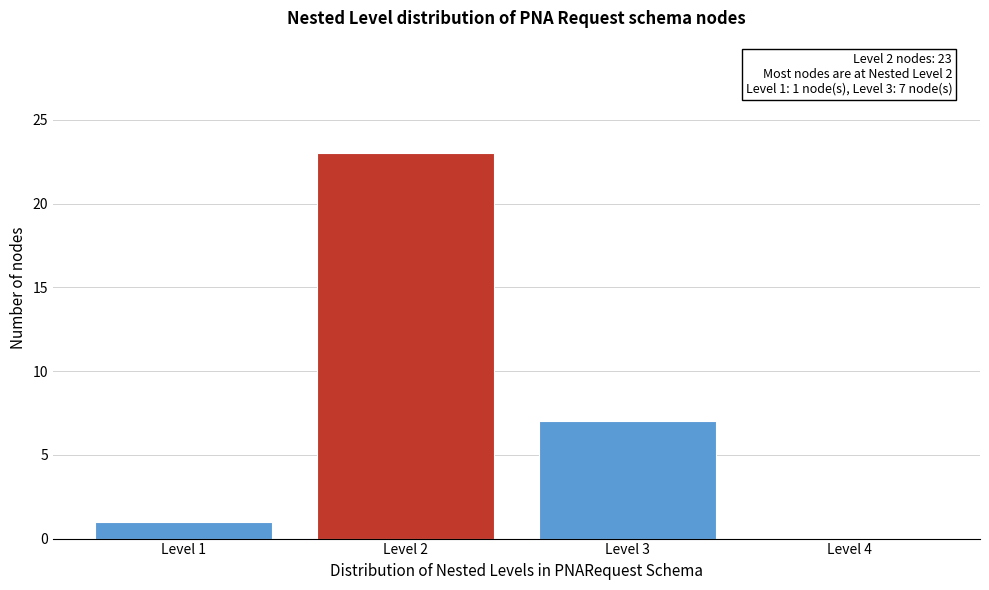

Over which range of the x-axis is the bar tallest?

1.5 to 2.5